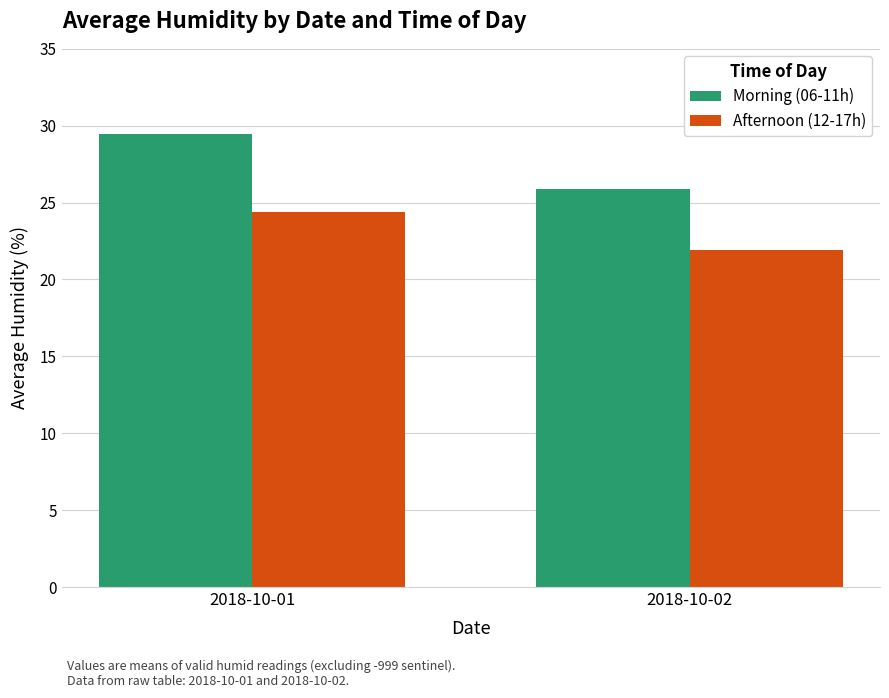

What is the difference between the highest and lowest values at 2018-10-01?

5.0